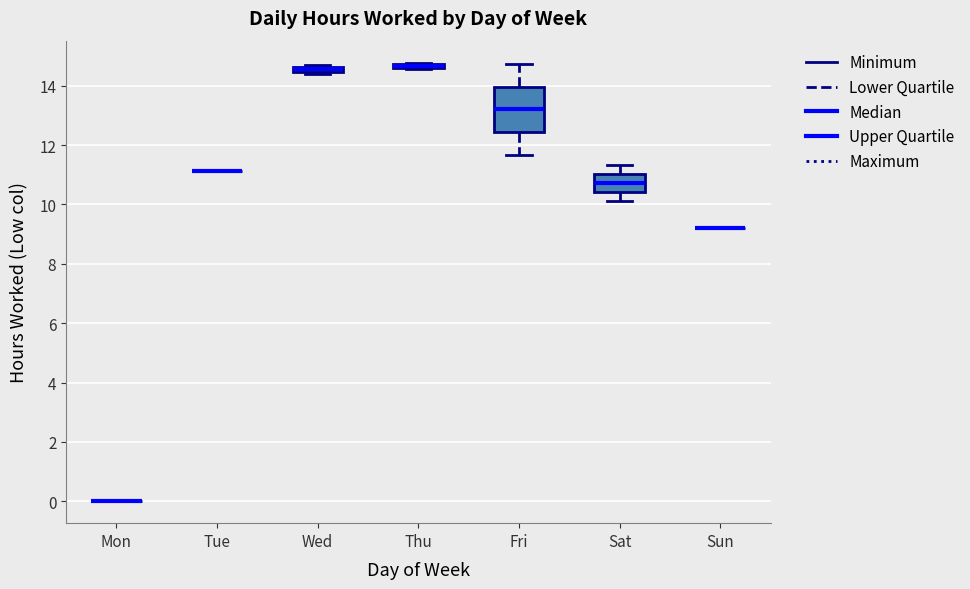

Where is the upper edge of the box for Wed on the y-axis? The values are not printed on the chart, so give them approximately, as read against the axis.

14.6